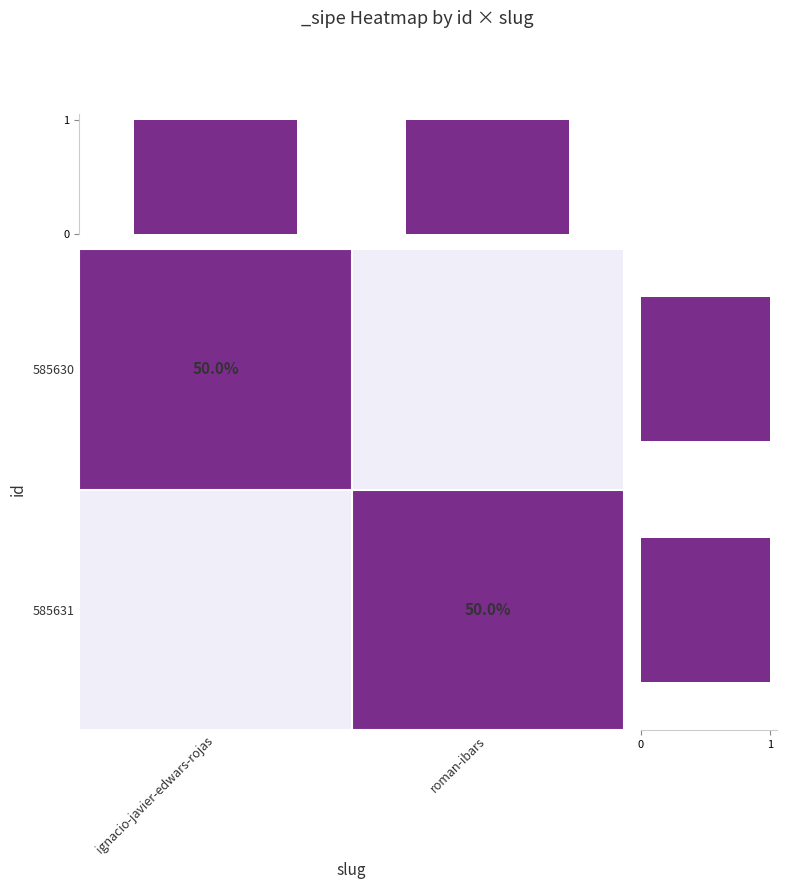

Is it true that 585630 equals 50 at ignacio-javier-edwars-rojas?

True